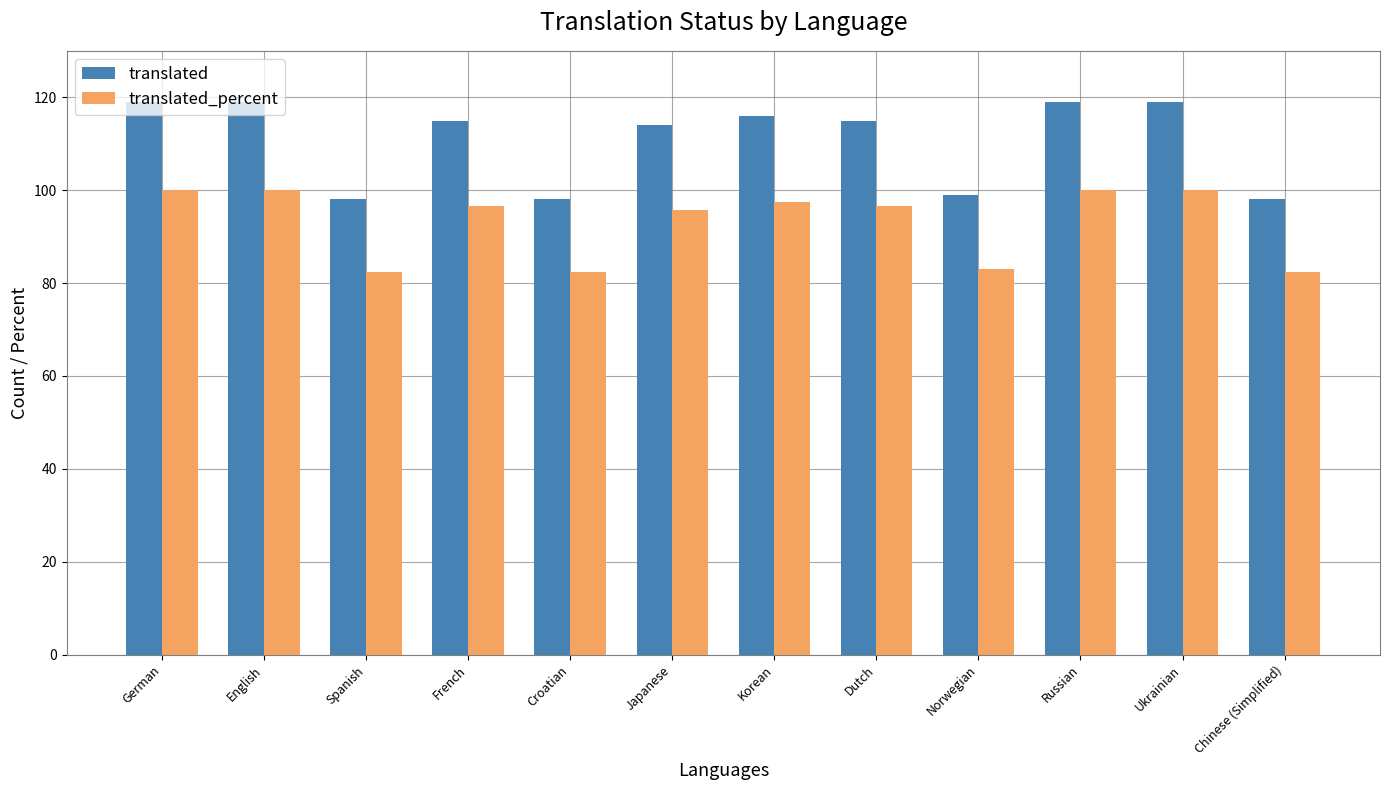

Does the chart contain any negative values?

No